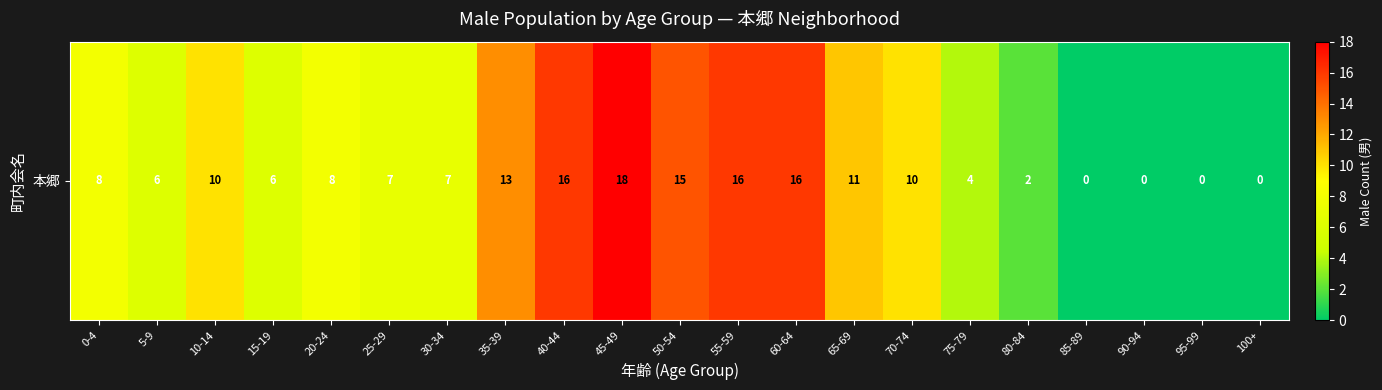

Rank the categories by value from lowest to highest.

85-89, 90-94, 95-99, 100+, 80-84, 75-79, 5-9, 15-19, 25-29, 30-34, 0-4, 20-24, 10-14, 70-74, 65-69, 35-39, 50-54, 40-44, 55-59, 60-64, 45-49